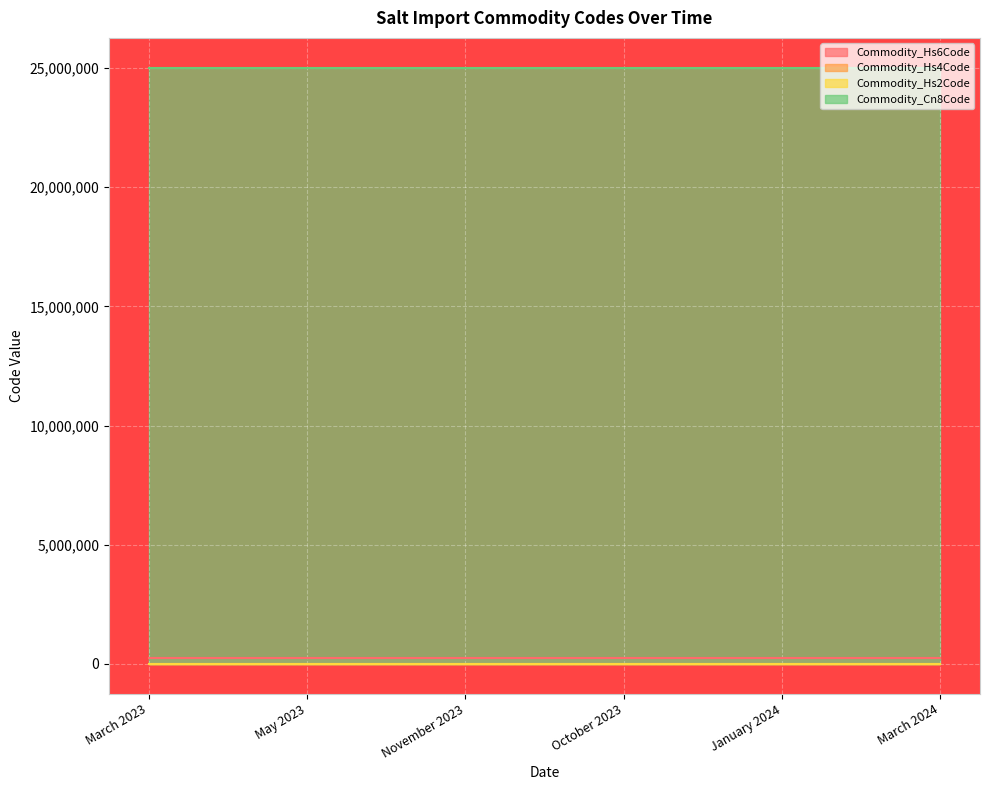

Reading right to left, list all the values displayed in this chart.

Commodity_Hs6Code: 250100	250100	250100	250100	250100	250100
Commodity_Hs4Code: 2501	2501	2501	2501	2501	2501
Commodity_Hs2Code: 25	25	25	25	25	25
Commodity_Cn8Code: 25010091	25010091	25010091	25010091	25010091	25010091